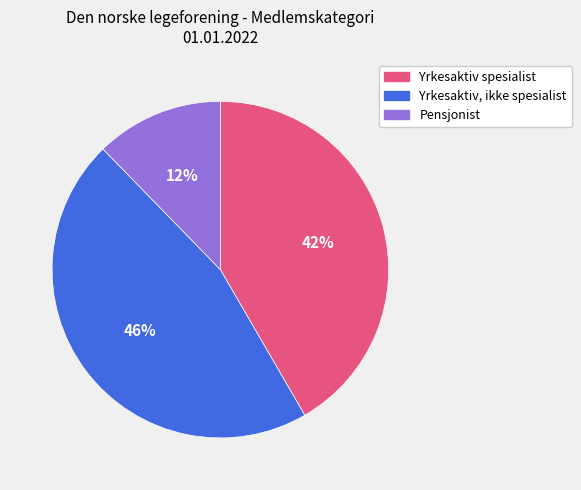

Between Pensjonist and Yrkesaktiv spesialist, which is larger?

Yrkesaktiv spesialist